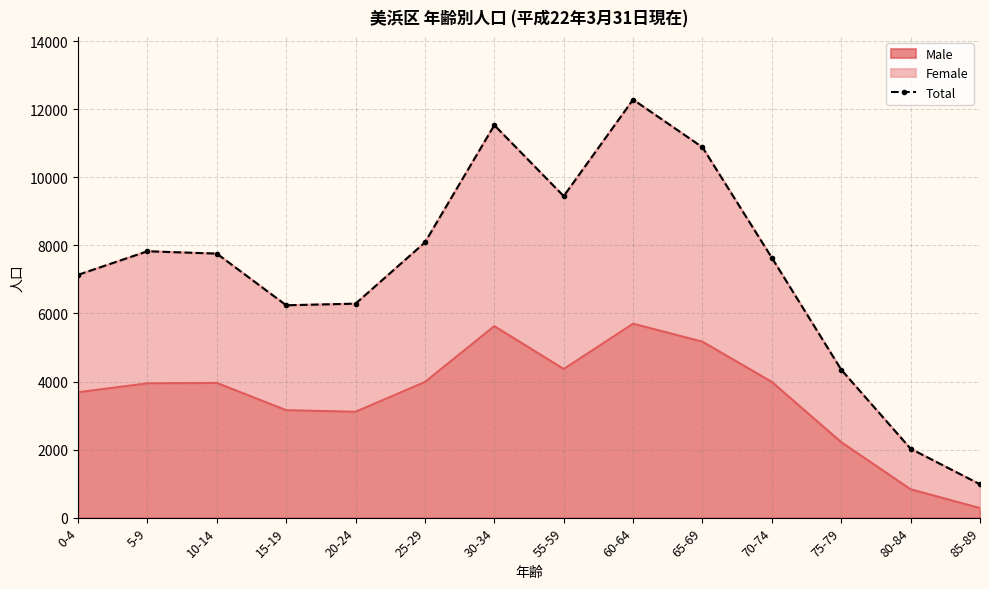

The value at 5-9 is 14012. True or false?

False